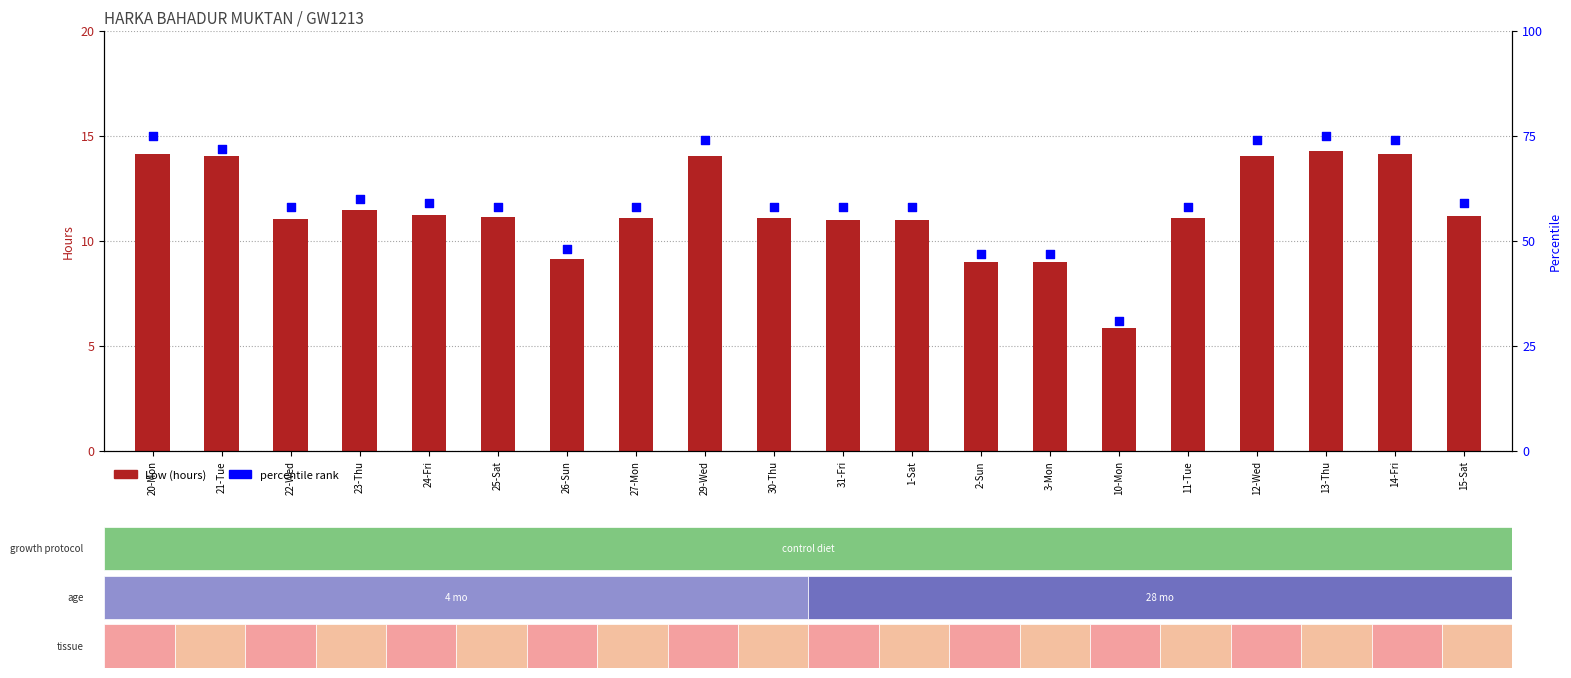

What are all the series names shown in the legend?

Low (hours), percentile rank